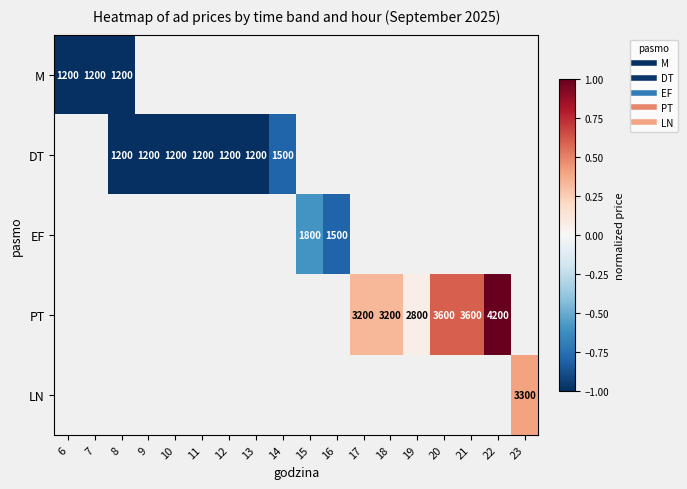

What is the maximum value shown in the chart?

1.0